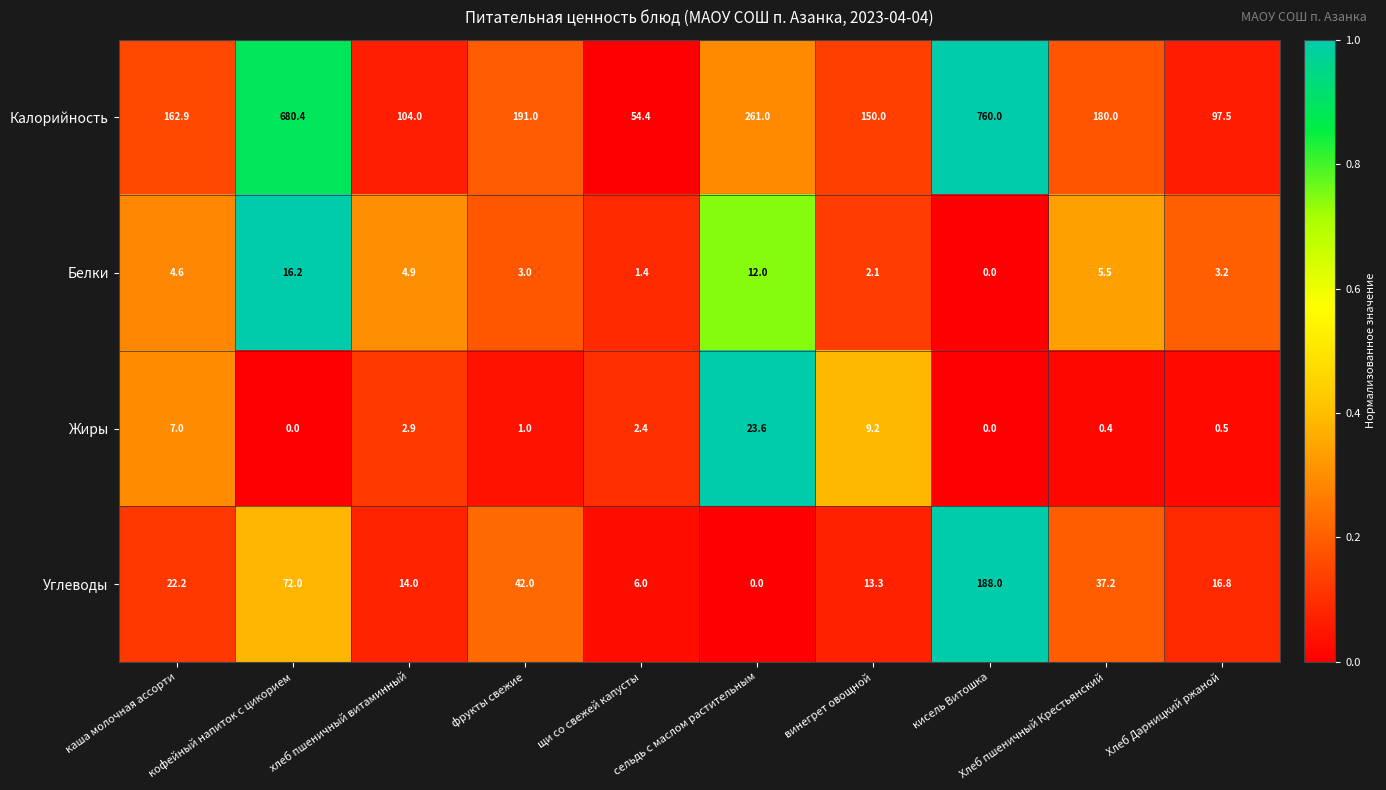

List the labels in order of Белки value, largest first.

кофейный напиток с цикорием, сельдь с маслом растительным, Хлеб пшеничный Крестьянский, хлеб пшеничный витаминный, каша молочная ассорти, Хлеб Дарницкий ржаной, фрукты свежие, винегрет овощной, щи со свежей капусты, кисель Витошка